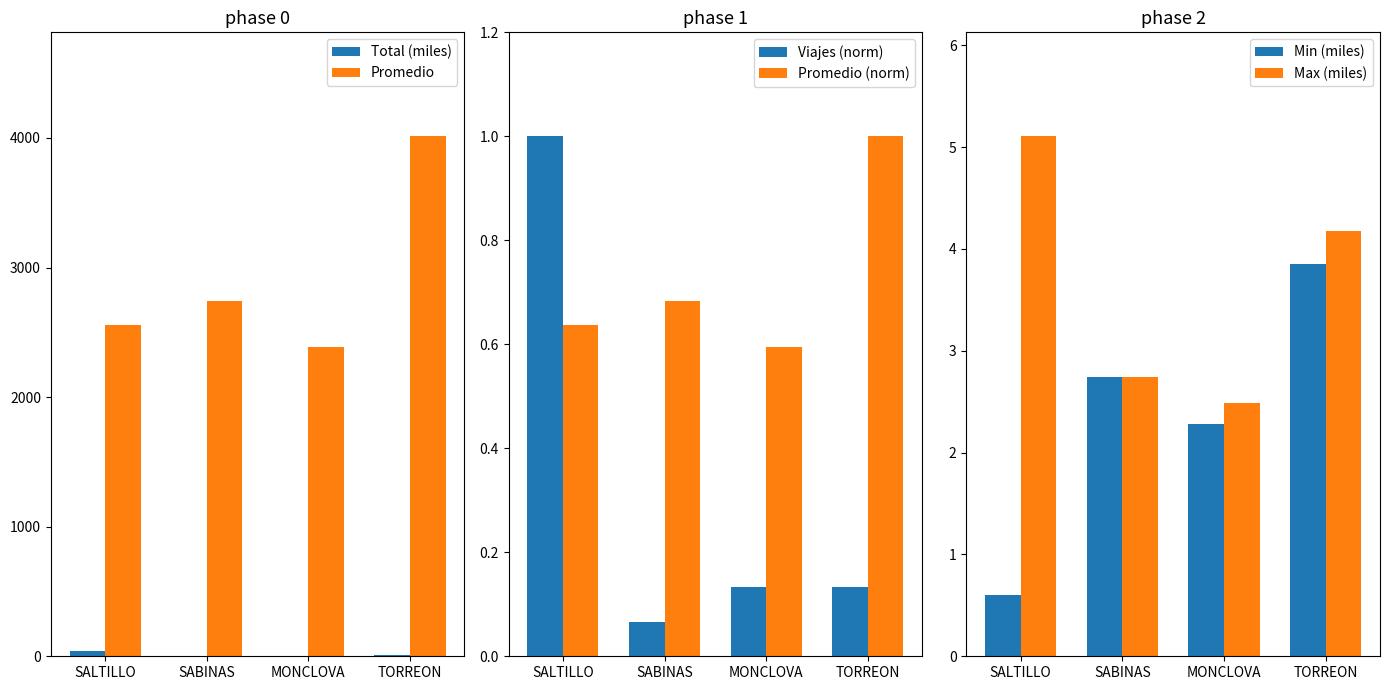

Which series has the largest total across all categories?

Promedio